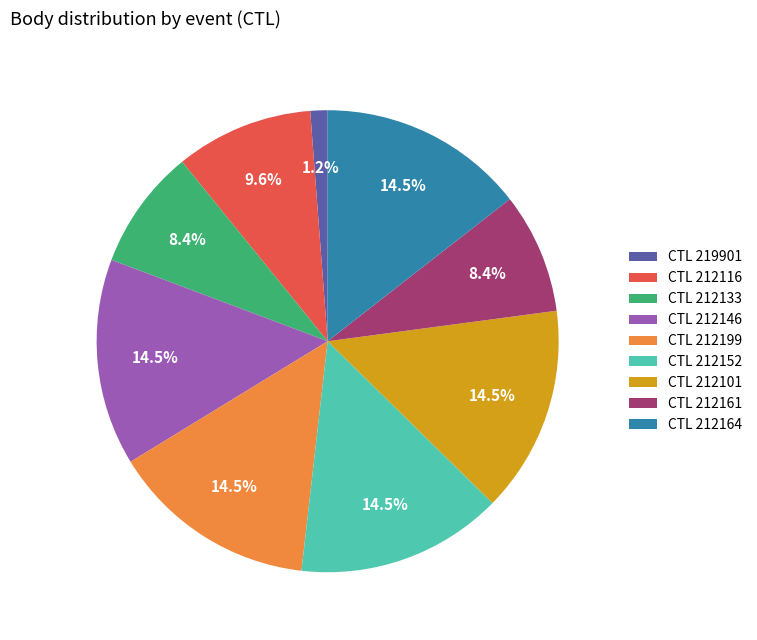

Does any single category account for the majority?

No